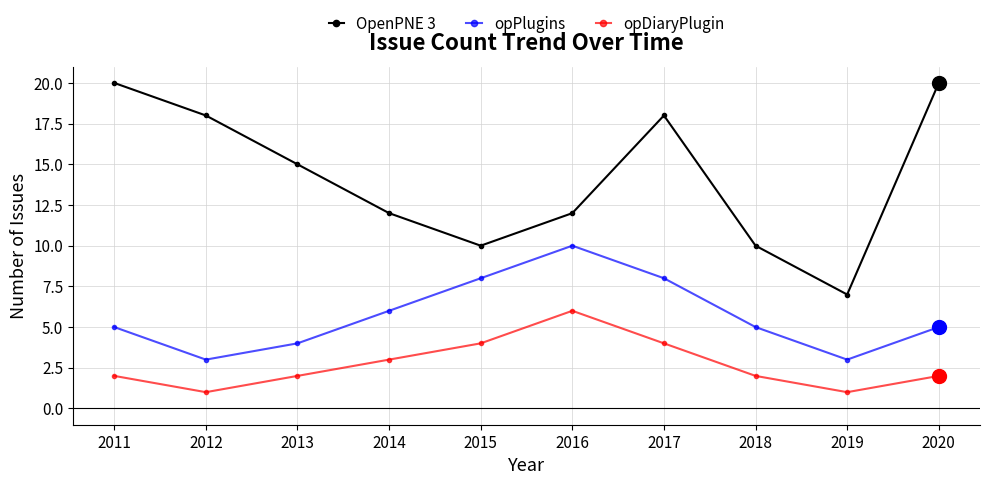

Is it true that opPlugins equals 8 at 2017?

True